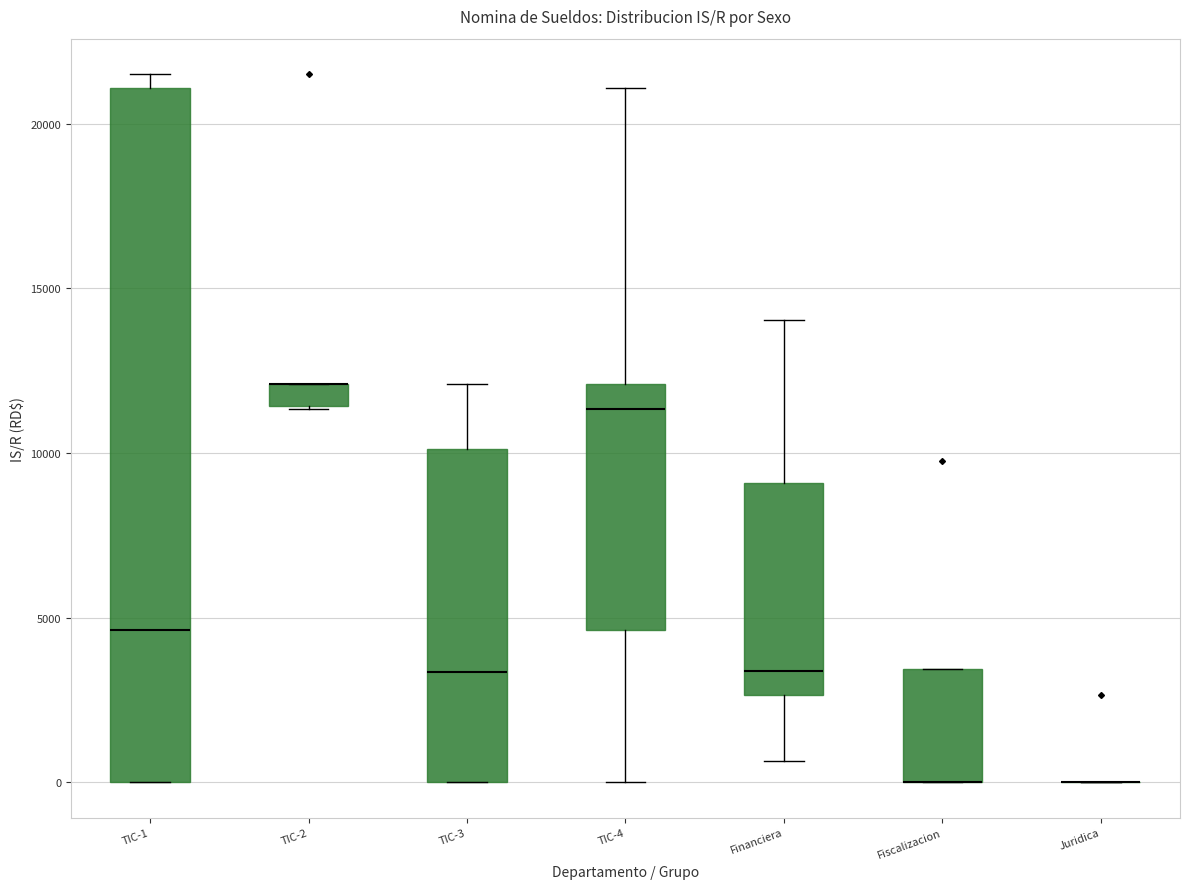

Comparing the boxes themselves (not the whiskers), which one is the tallest?

TIC-1